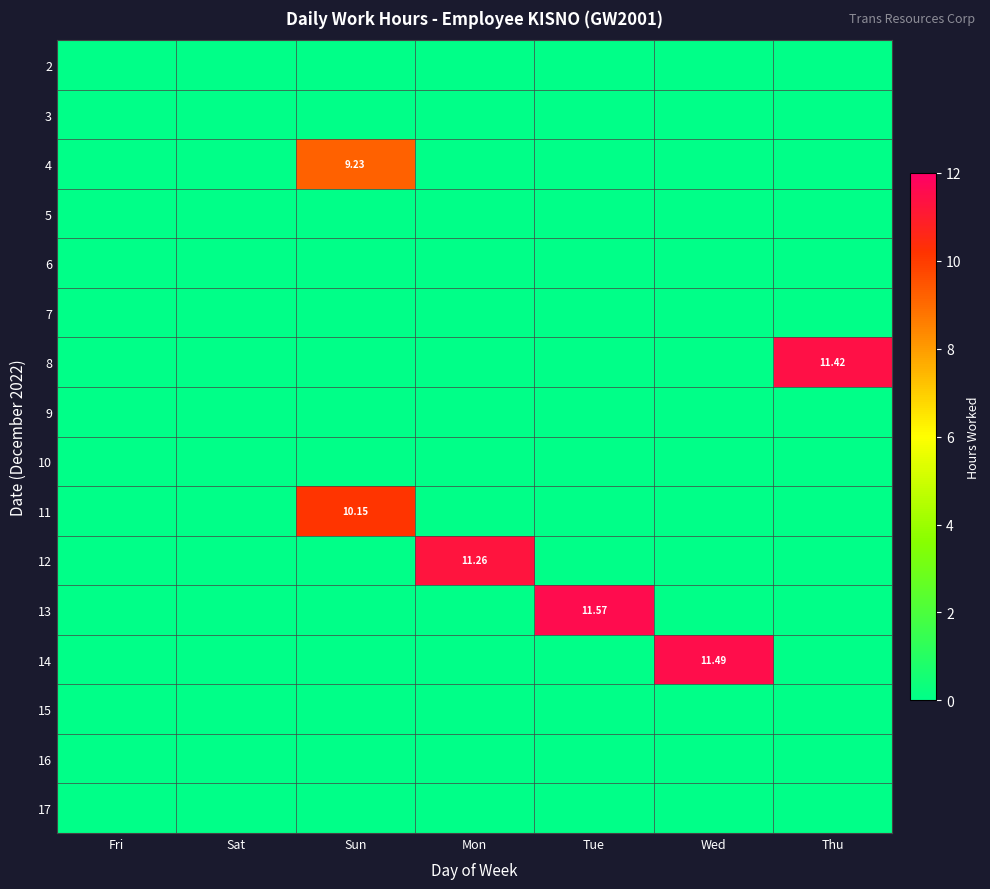

At how many categories does at least one series exceed 3?

5